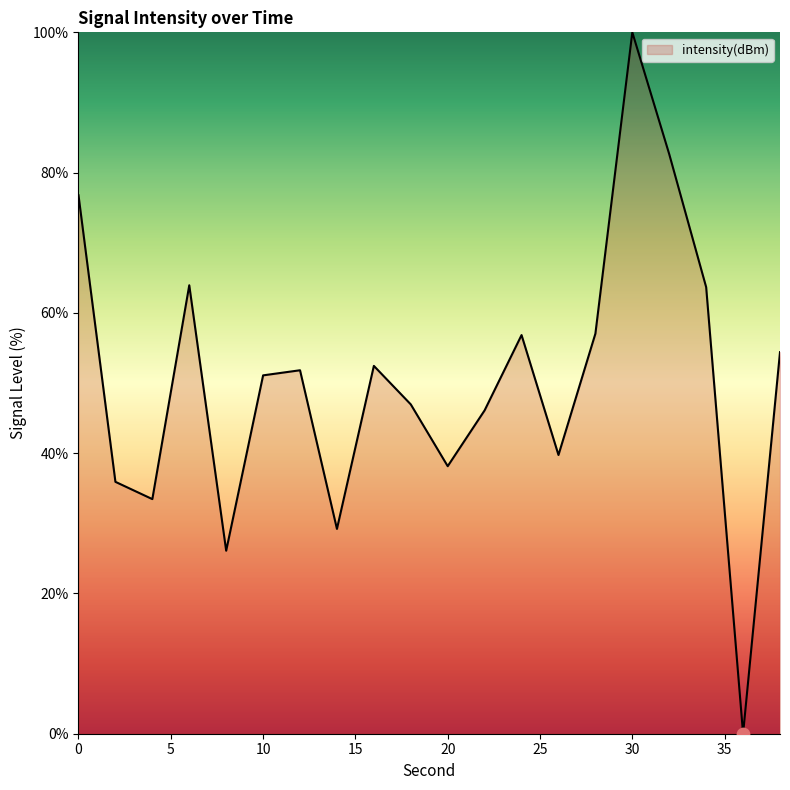

What is the maximum value shown in the chart?

100.0